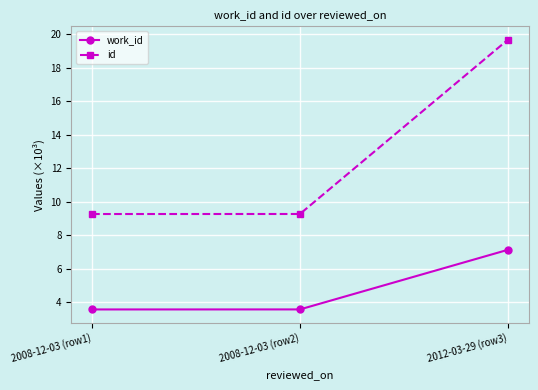

Rank the series by their maximum value, from lowest to highest.

work_id, id